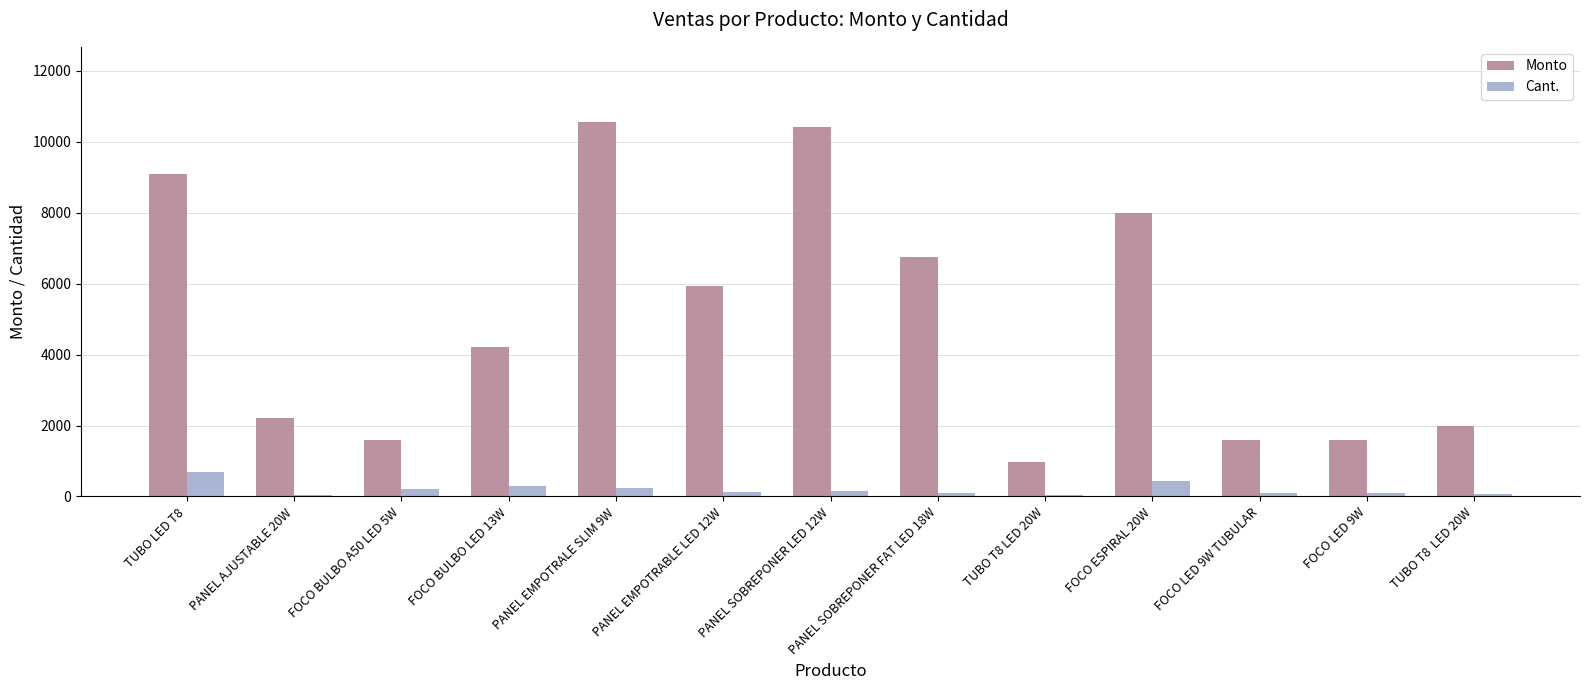

What is the approximate value of Monto at PANEL AJUSTABLE 20W?

2200